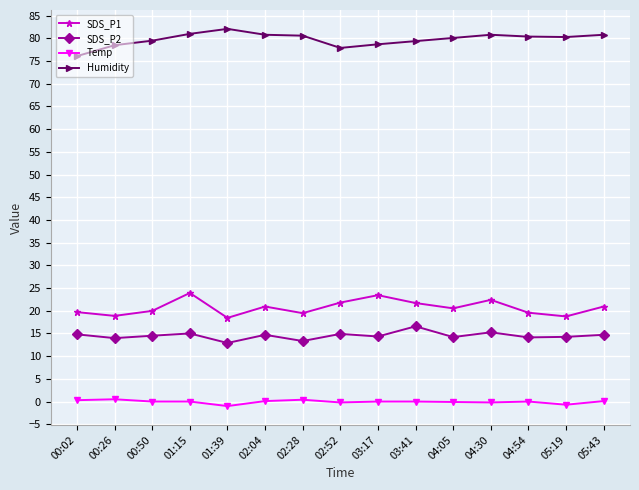

True or false: Temp and Humidity intersect in this chart.

False